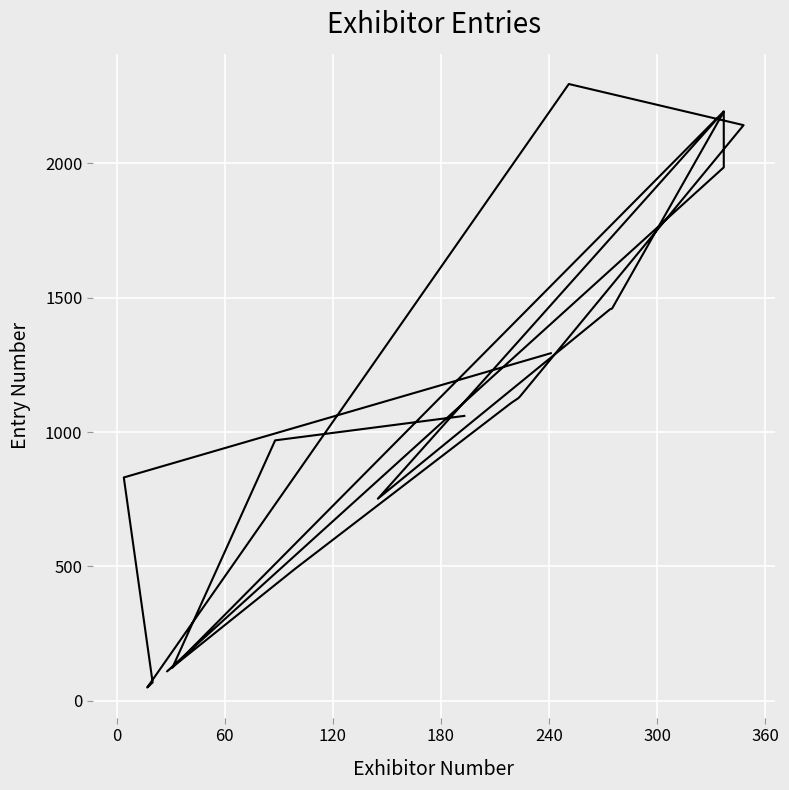

Which has a higher value, 60 or 180?

180